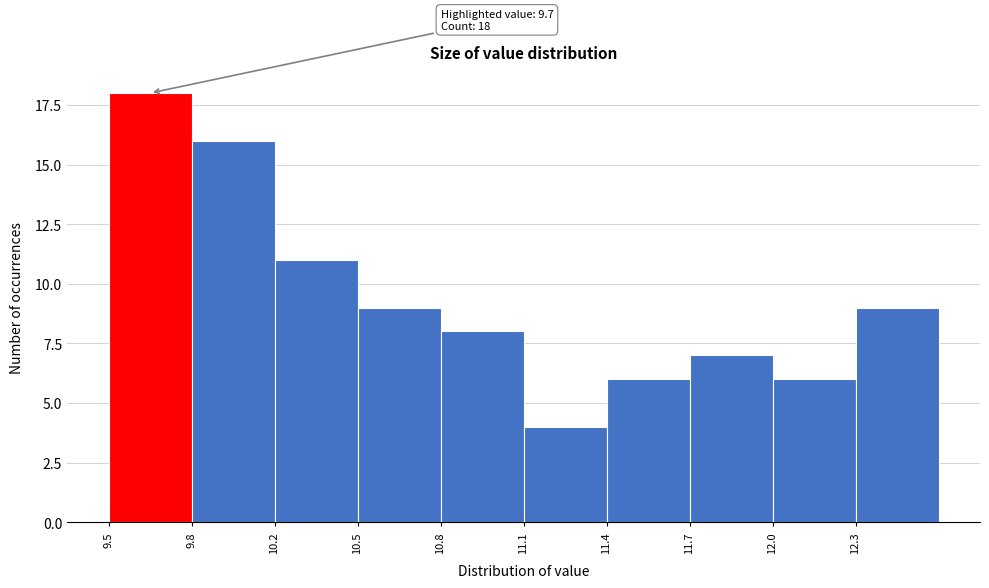

Reading left to right, transcribe all the data shown in this chart.

18	16	11	9	8	4	6	7	6	9